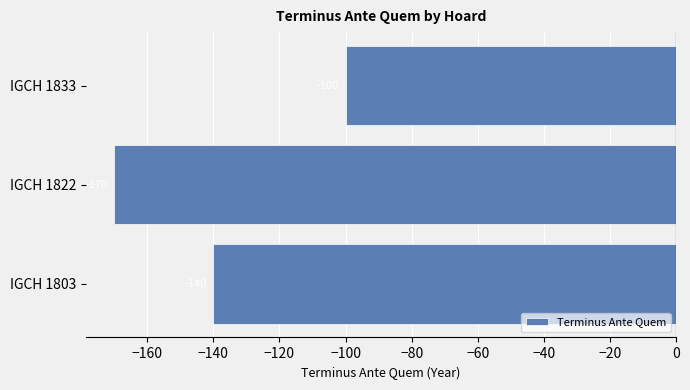

Does the chart contain any negative values?

Yes